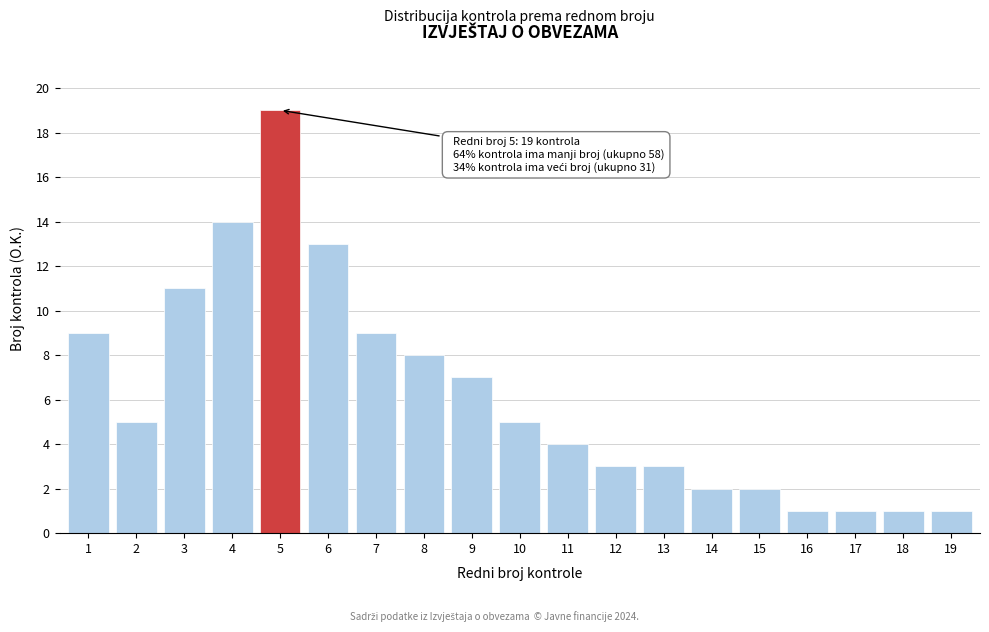

Reading right to left, list all the values displayed in this chart.

1	1	1	1	2	2	3	3	4	5	7	8	9	13	19	14	11	5	9